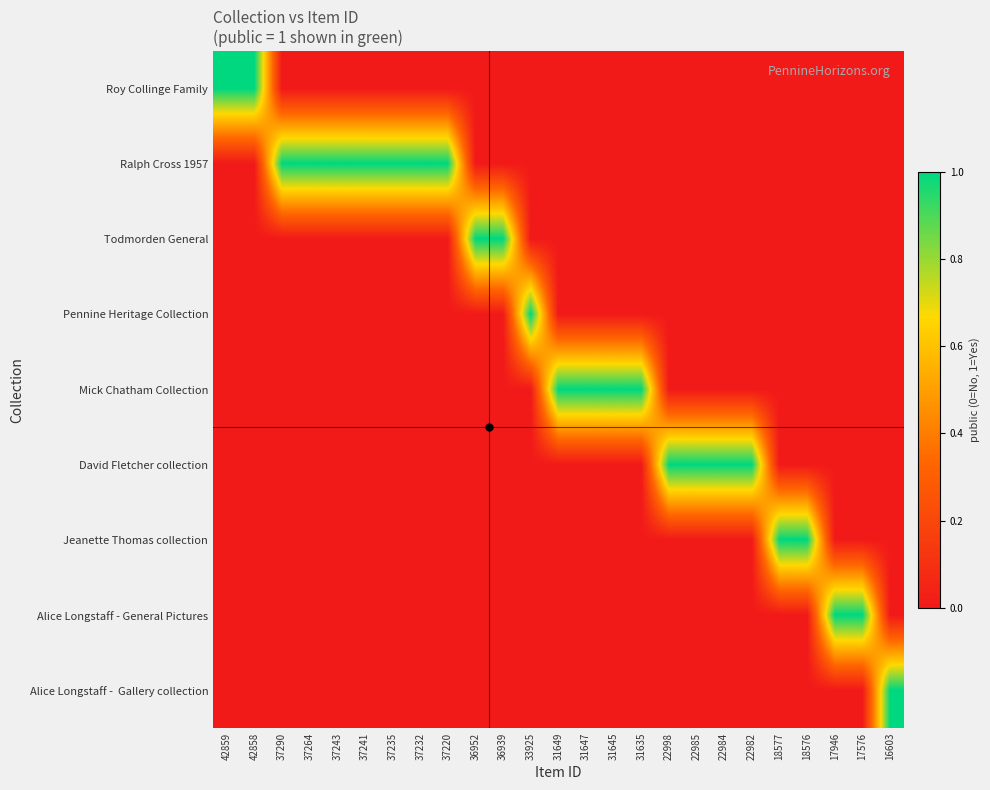

What is the greatest value displayed?

1